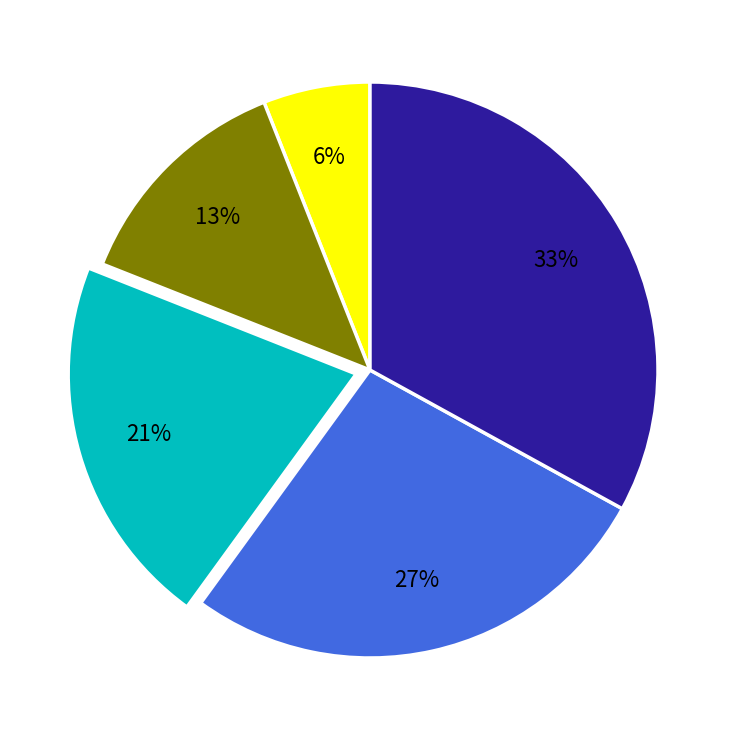

Count the number of slices in the pie.

5